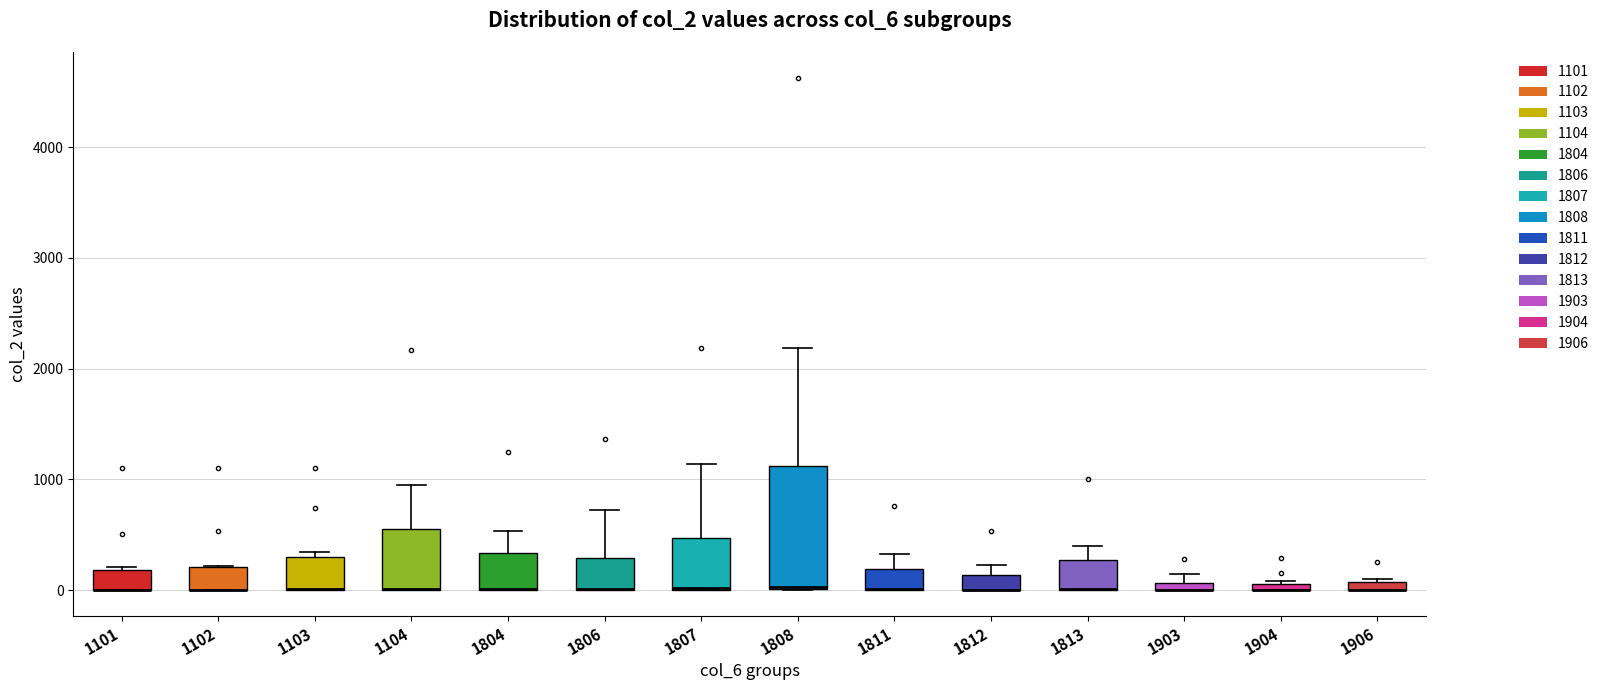

Comparing the boxes themselves (not the whiskers), which one is the tallest?

1808